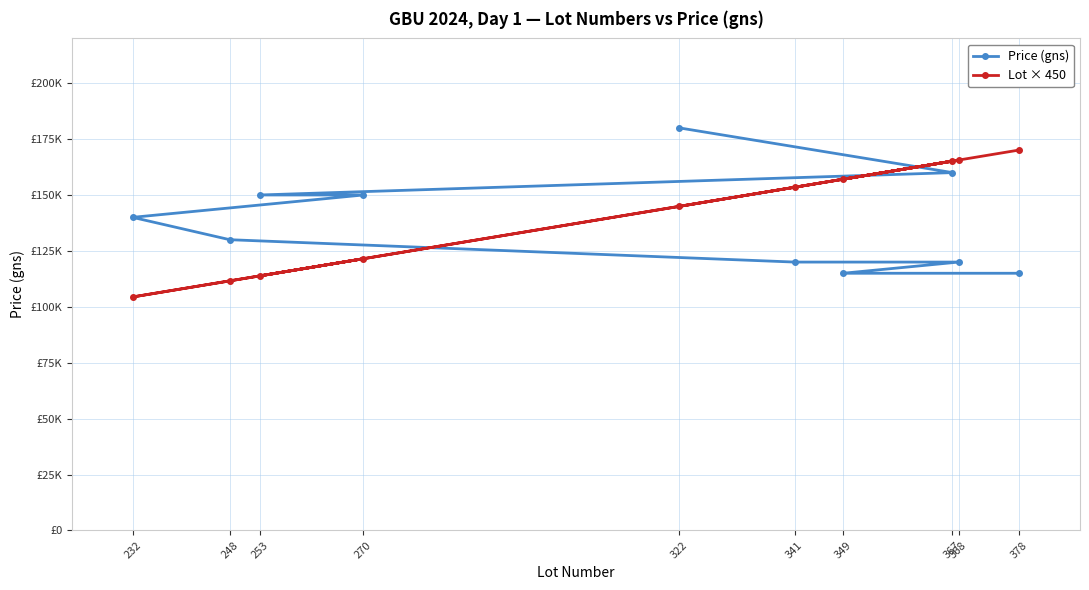

At which category is the sum across all series the highest?

367